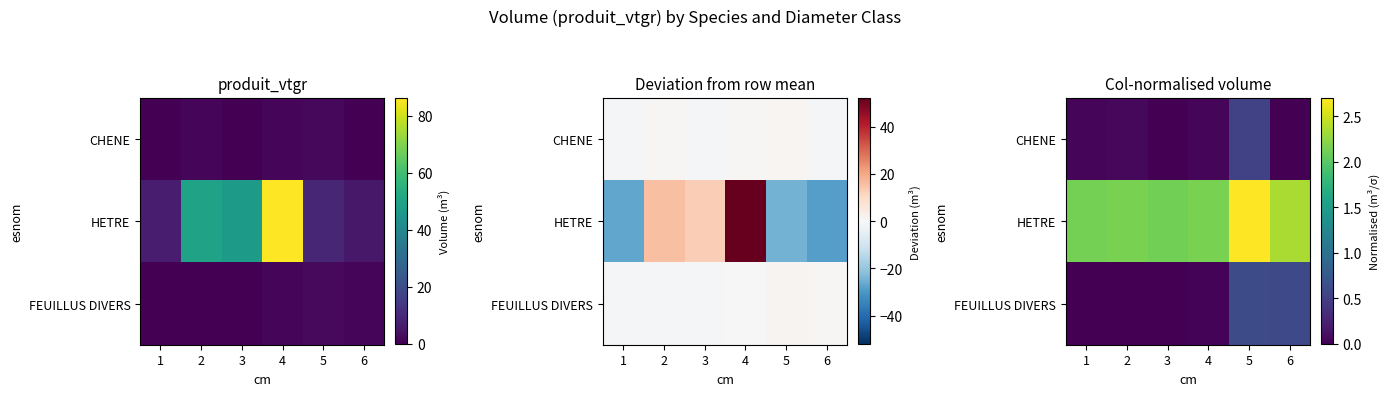

Which category has the lowest value in the CHENE series?

3